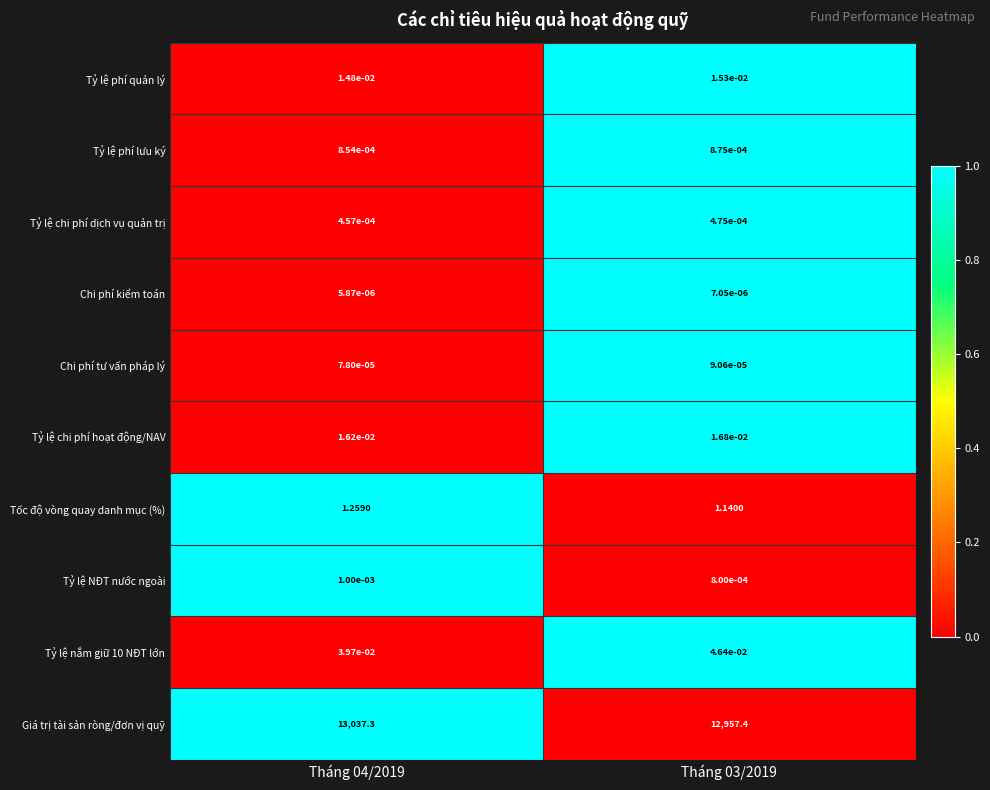

What is the spread (max minus min) of values at Tháng 04/2019?

13037.3